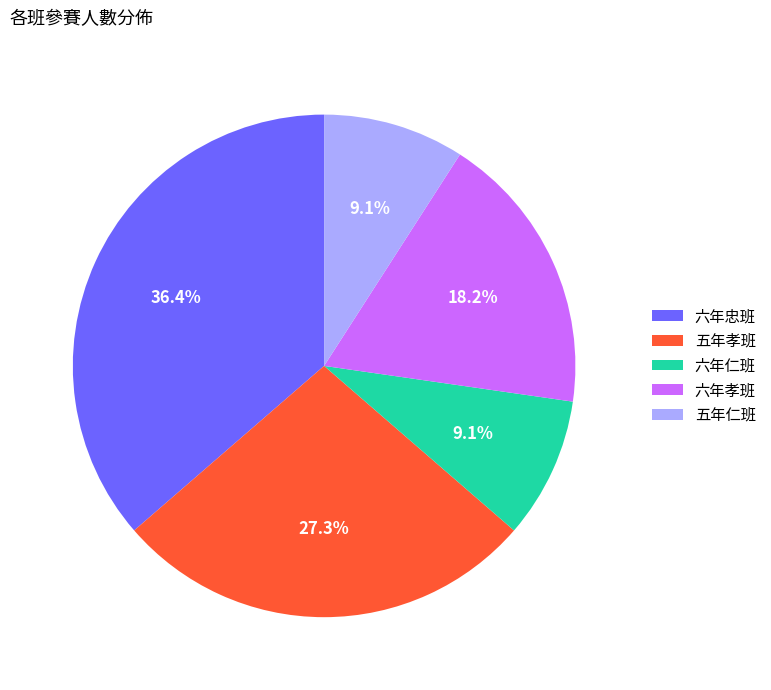

What is the largest slice in the pie chart?

六年忠班